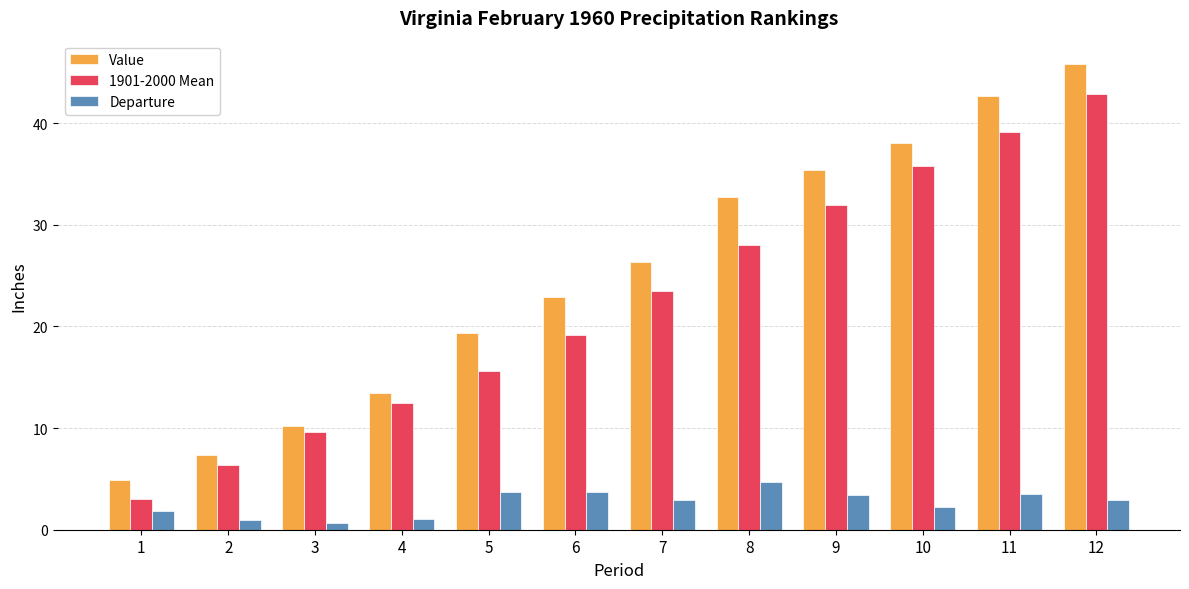

Which series has the widest spread of values?

Value